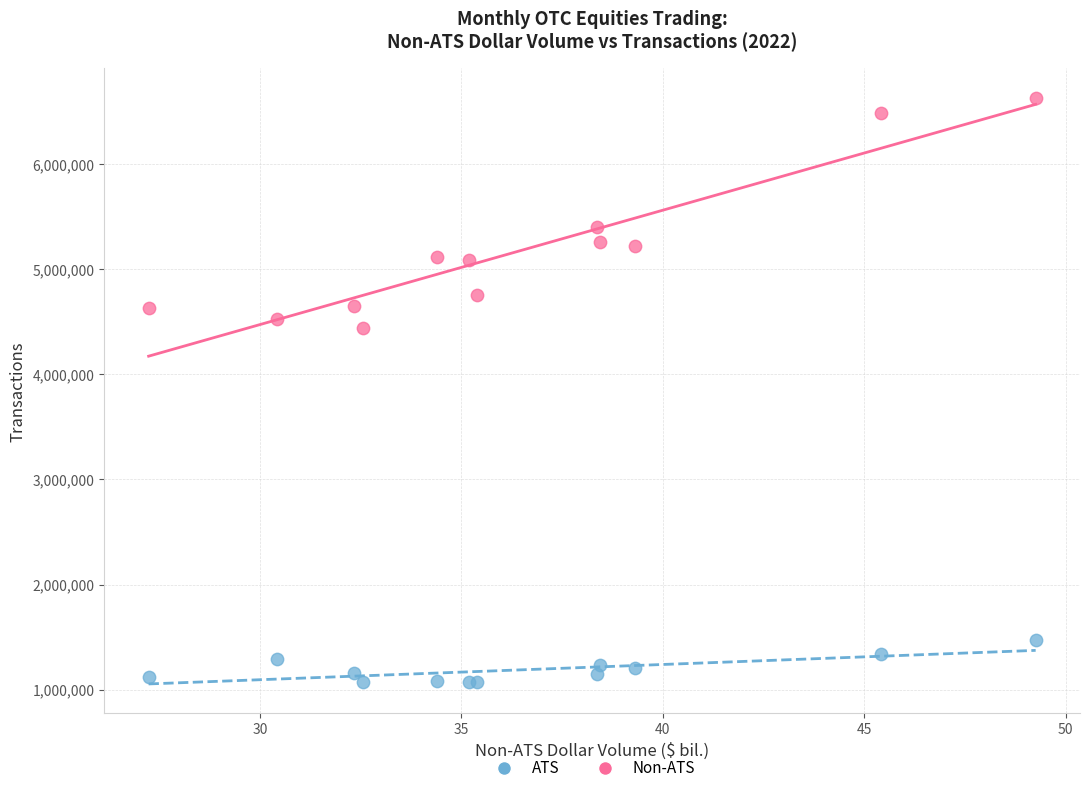

Which series contains the lowest Y value?

ATS